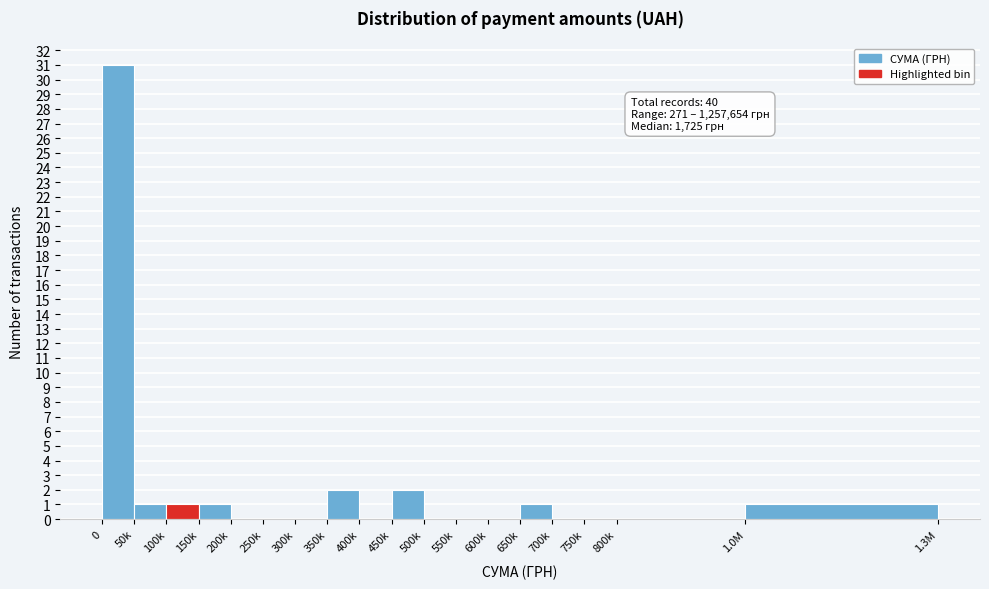

Reading right to left, extract all data points from this chart.

1.0M=1	800k=0	750k=0	700k=0	650k=1	600k=0	550k=0	500k=0	450k=2	400k=0	350k=2	300k=0	250k=0	200k=0	150k=1	100k=1	50k=1	0=31